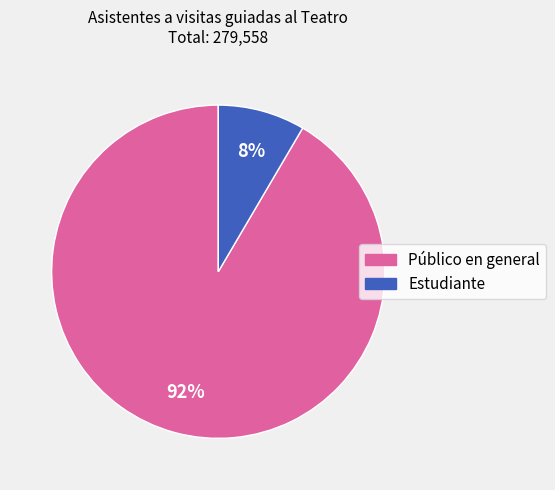

To the nearest percent, what is the combined percentage of Público en general and Estudiante?

100%